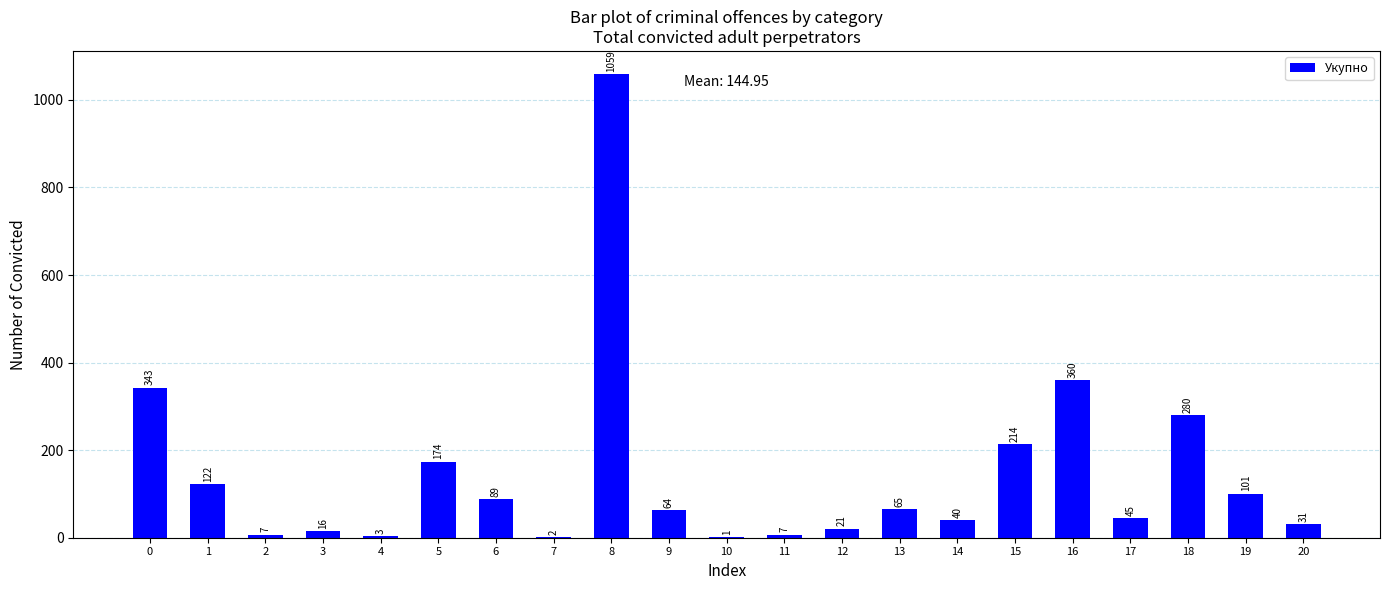

True or false: the data shows 40 at 14.

True